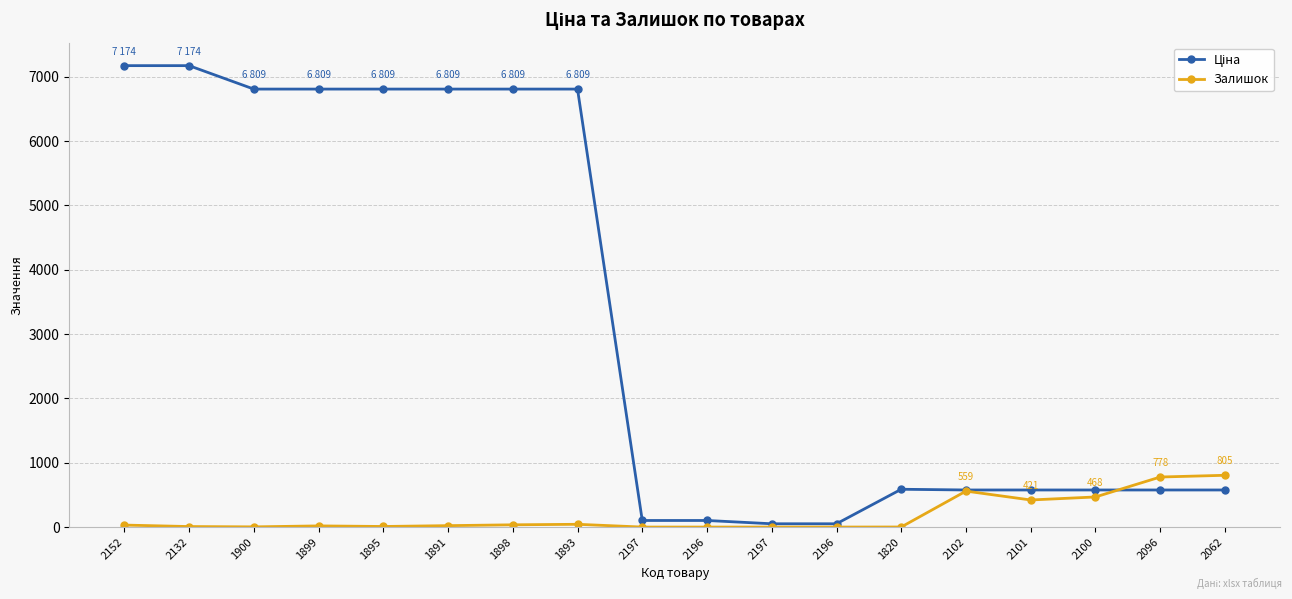

Does the chart display data point markers on the line(s)?

Yes